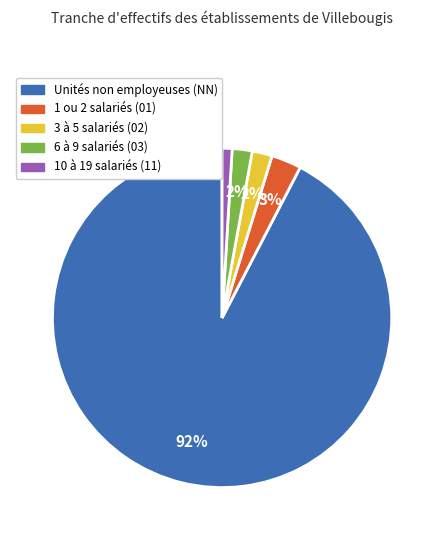

To the nearest percent, what is the average slice percentage?

20%